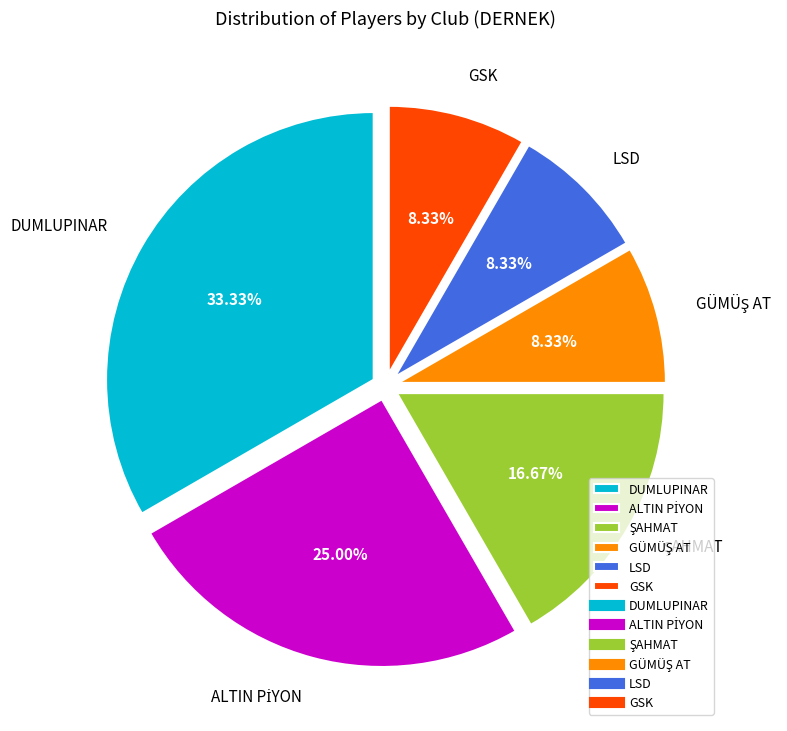

Does LSD represent more than half of the total?

No